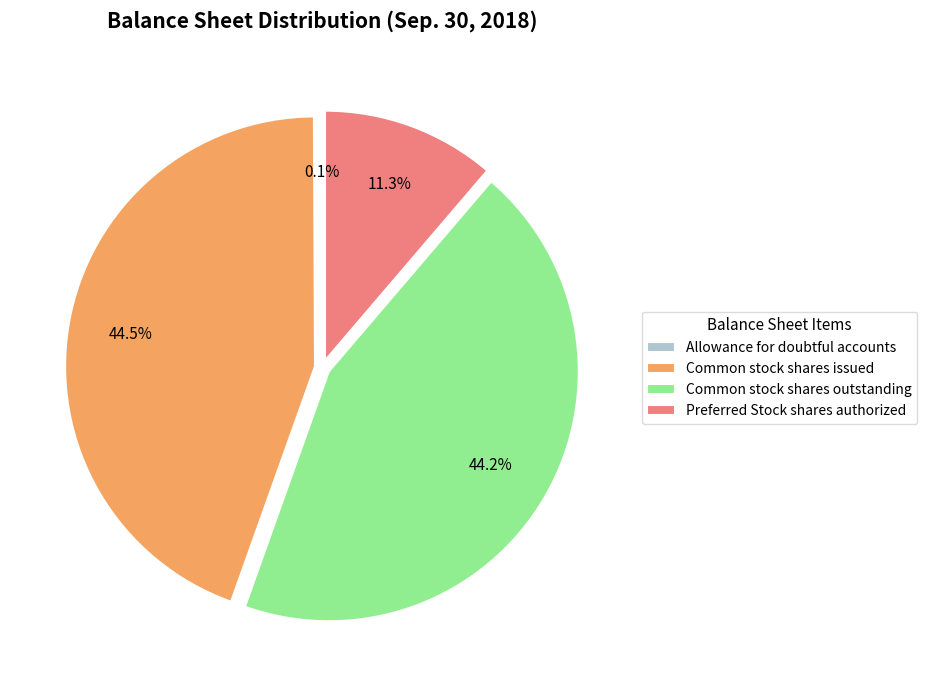

What portion of the pie excludes Common stock shares outstanding?

55.8%